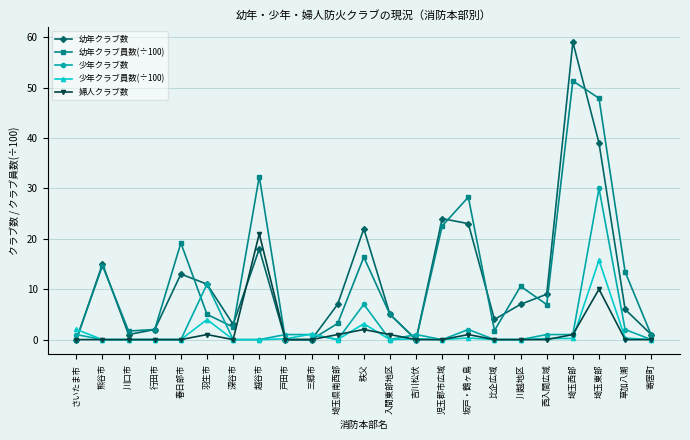

Between さいたま市 and 熊谷市, which series saw the biggest shift?

幼年クラブ数